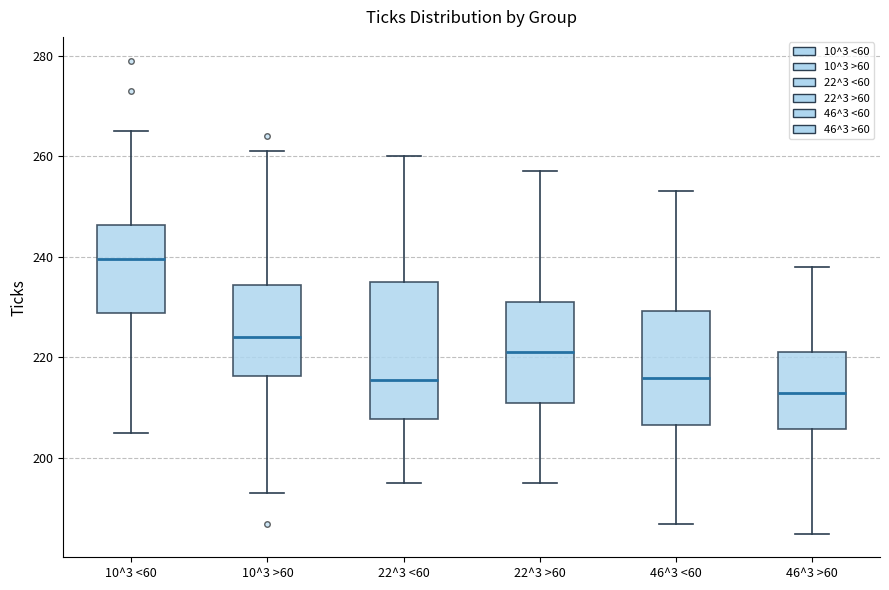

Which box has the lowest median line?

46^3 >60